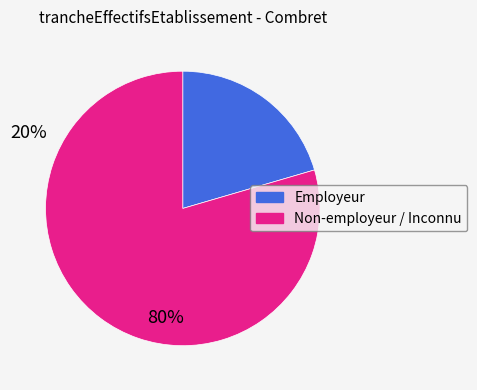

Does any single category account for the majority?

Yes